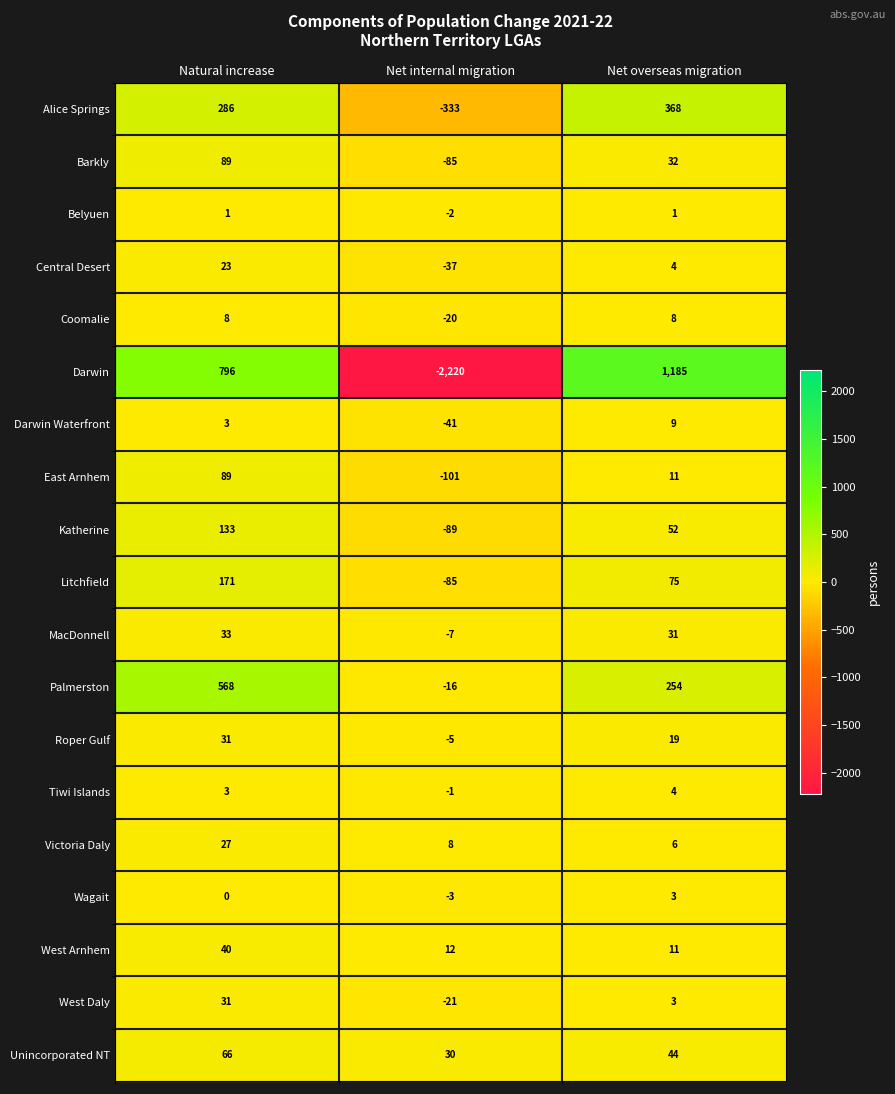

The West Arnhem series shows 6 at Net internal migration. True or false?

False